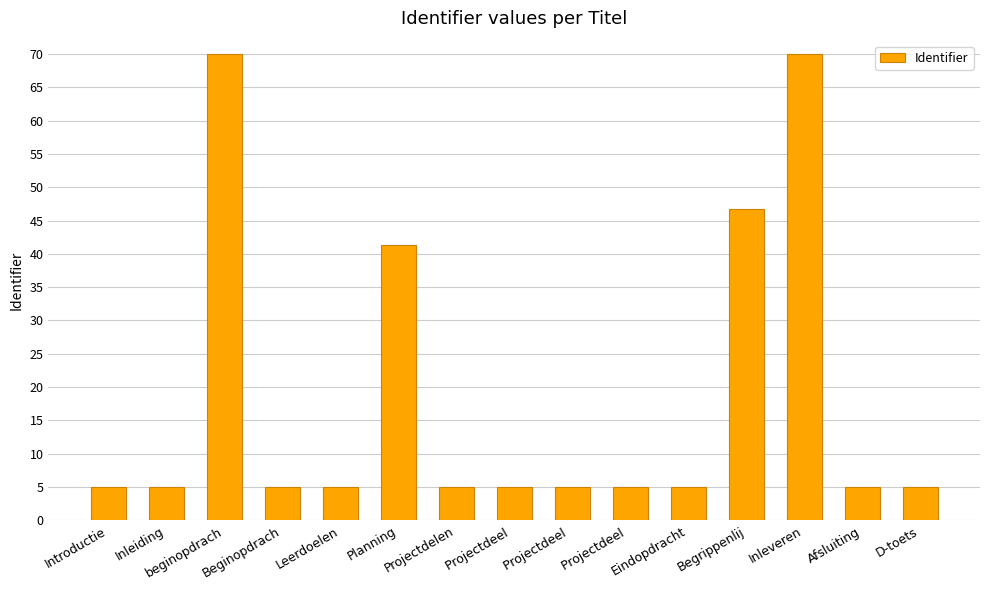

Where is the data nearest to the value 37?

Planning